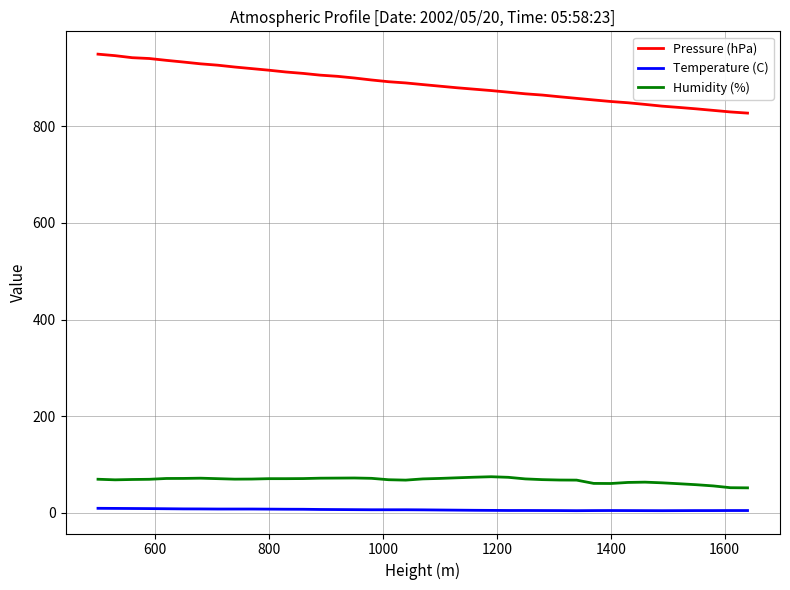

Which series has the largest total across all categories?

Pressure (hPa)